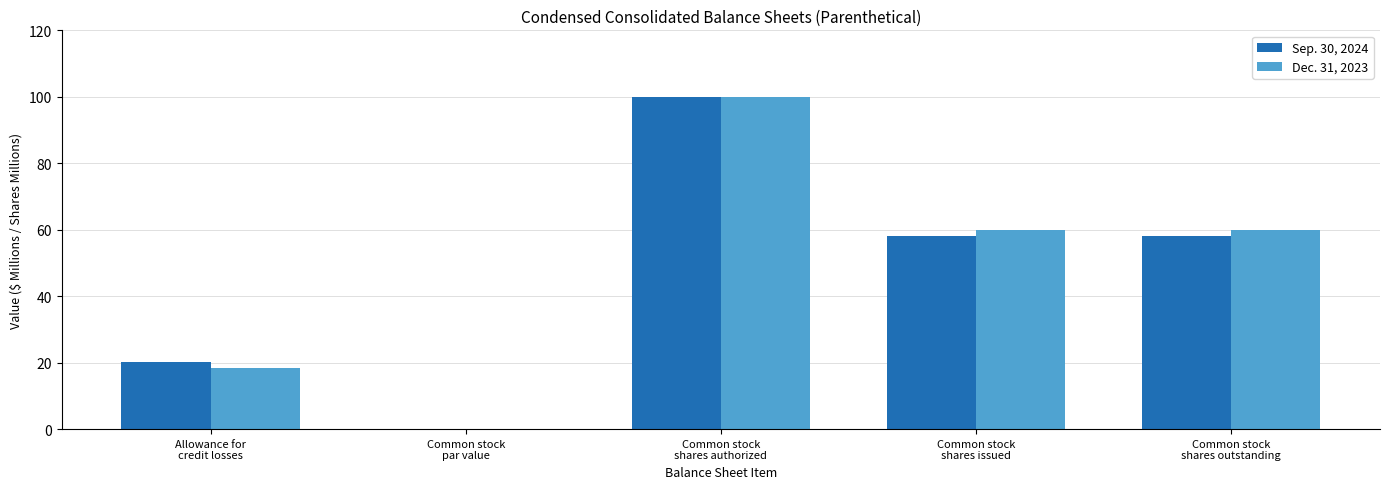

What is the sum of all Sep. 30, 2024 values?

236.4